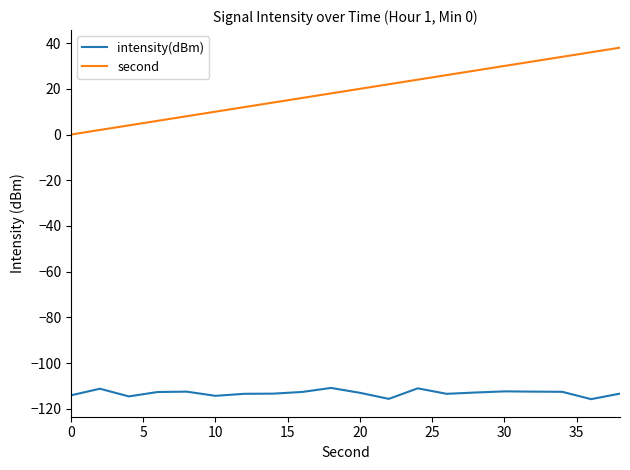

Which series has the widest spread of values?

second